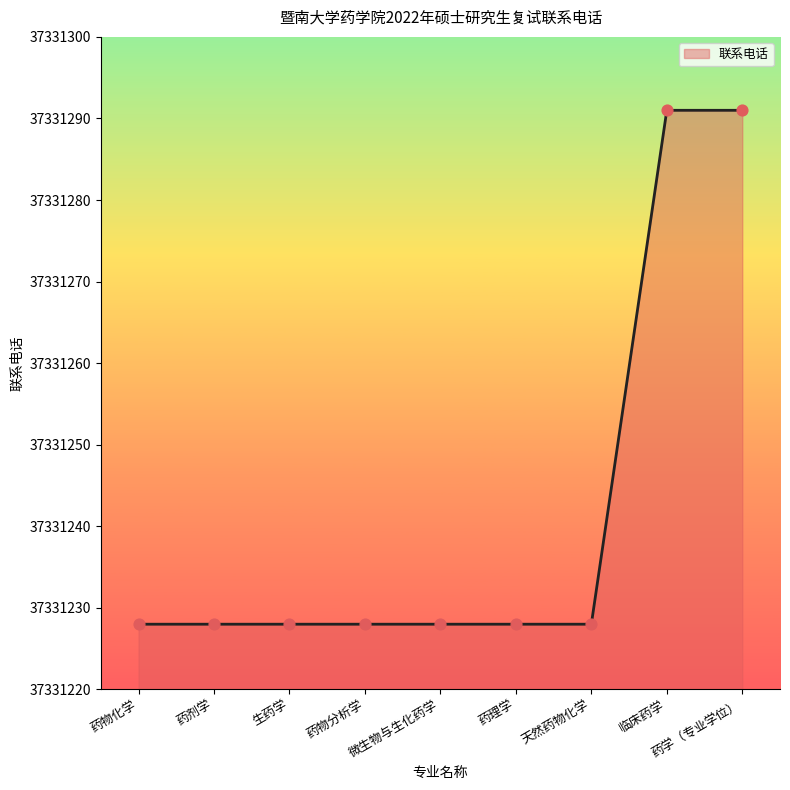

What is the ratio of the value at 微生物与生化药学 to the value at 药理学?

1.0